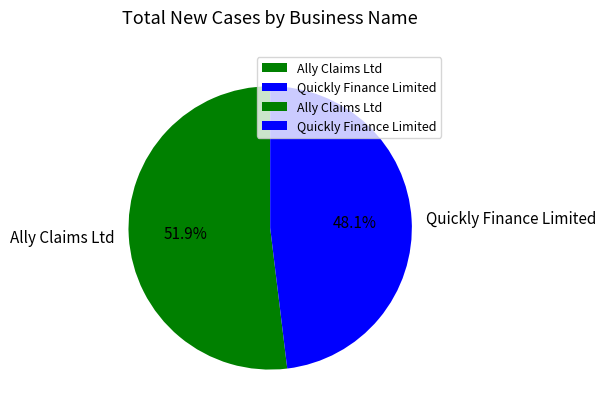

How many segments does this pie chart have?

2